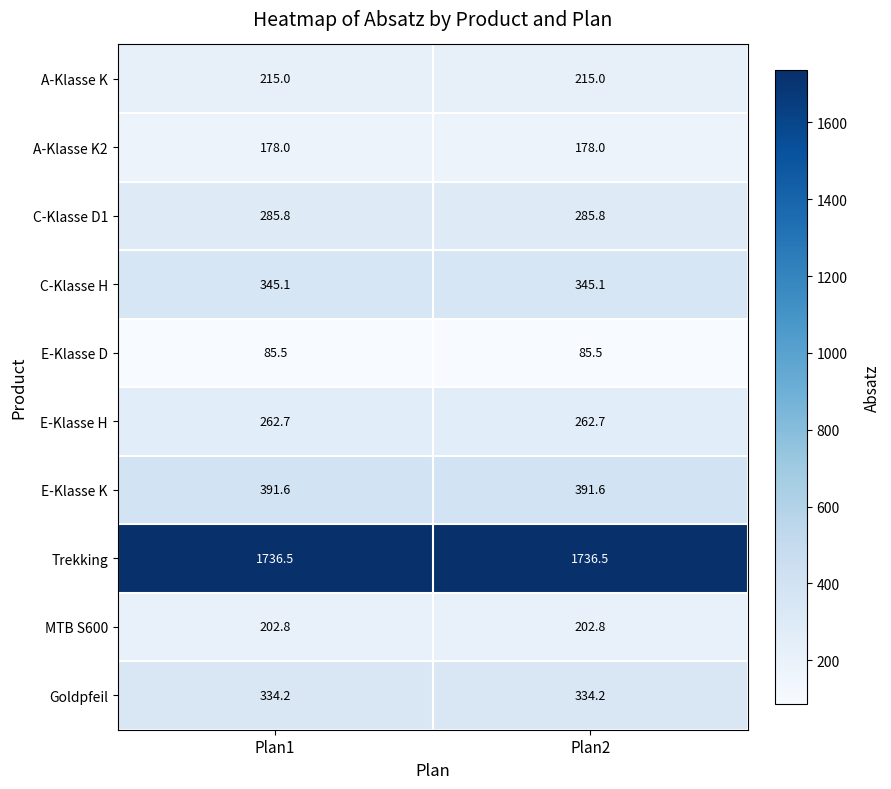

Reading left to right, list all the values displayed in this chart.

A-Klasse K: Plan1=215.0	Plan2=215.0
A-Klasse K2: Plan1=178.0	Plan2=178.0
C-Klasse D1: Plan1=285.8	Plan2=285.8
C-Klasse H: Plan1=345.1	Plan2=345.1
E-Klasse D: Plan1=85.5	Plan2=85.5
E-Klasse H: Plan1=262.7	Plan2=262.7
E-Klasse K: Plan1=391.6	Plan2=391.6
Trekking: Plan1=1736.5	Plan2=1736.5
MTB S600: Plan1=202.8	Plan2=202.8
Goldpfeil: Plan1=334.2	Plan2=334.2